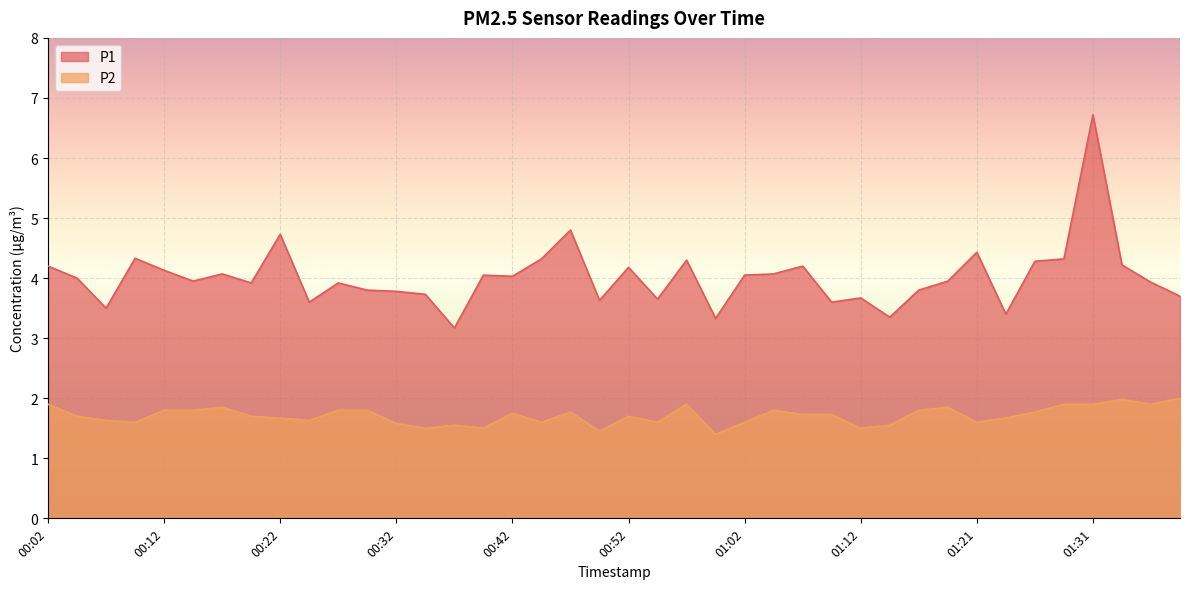

How many data points does each series have?

40